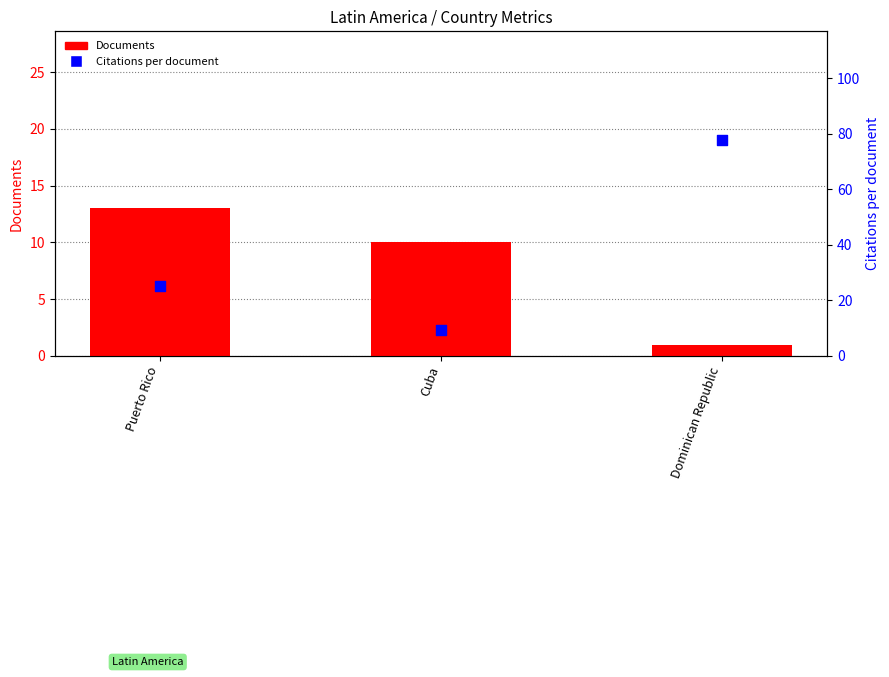

What are all the series names shown in the legend?

Documents, Citations per document